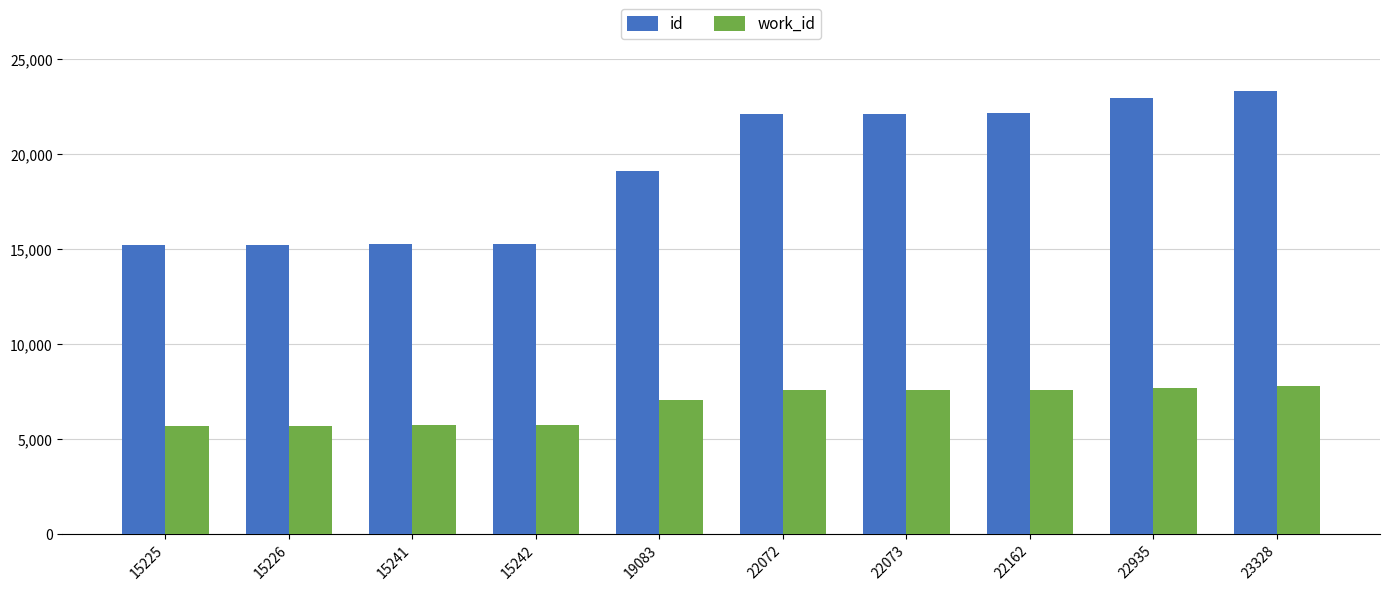

Rank the series by their maximum value, from lowest to highest.

work_id, id